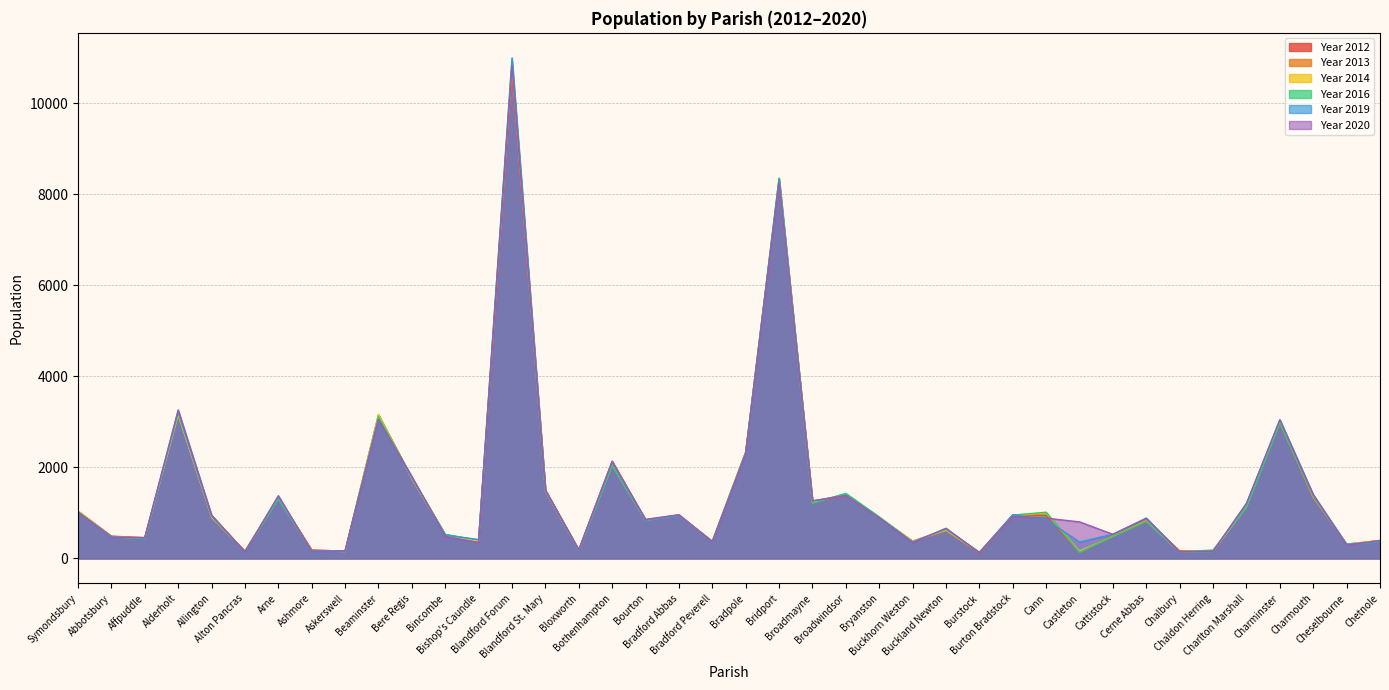

Does the chart display data point markers on the line(s)?

No